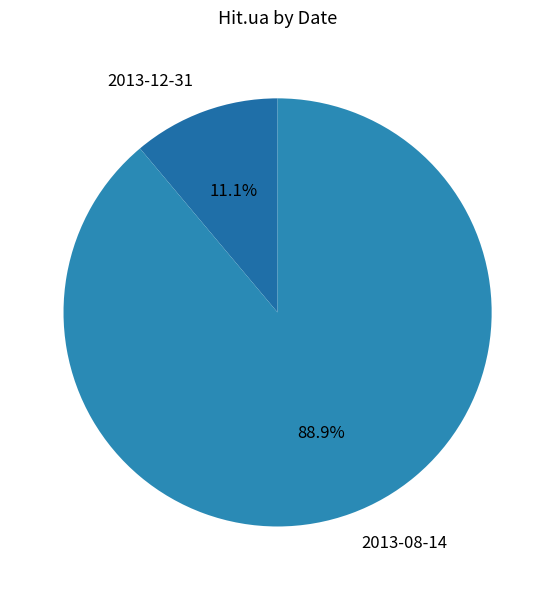

Is there any slice that represents more than half of the pie?

Yes